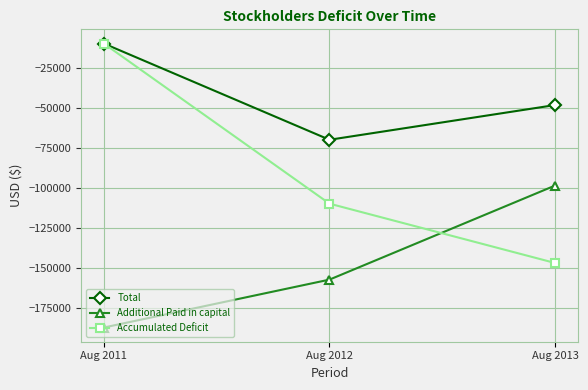

Which series has the largest range (max minus min)?

Accumulated Deficit